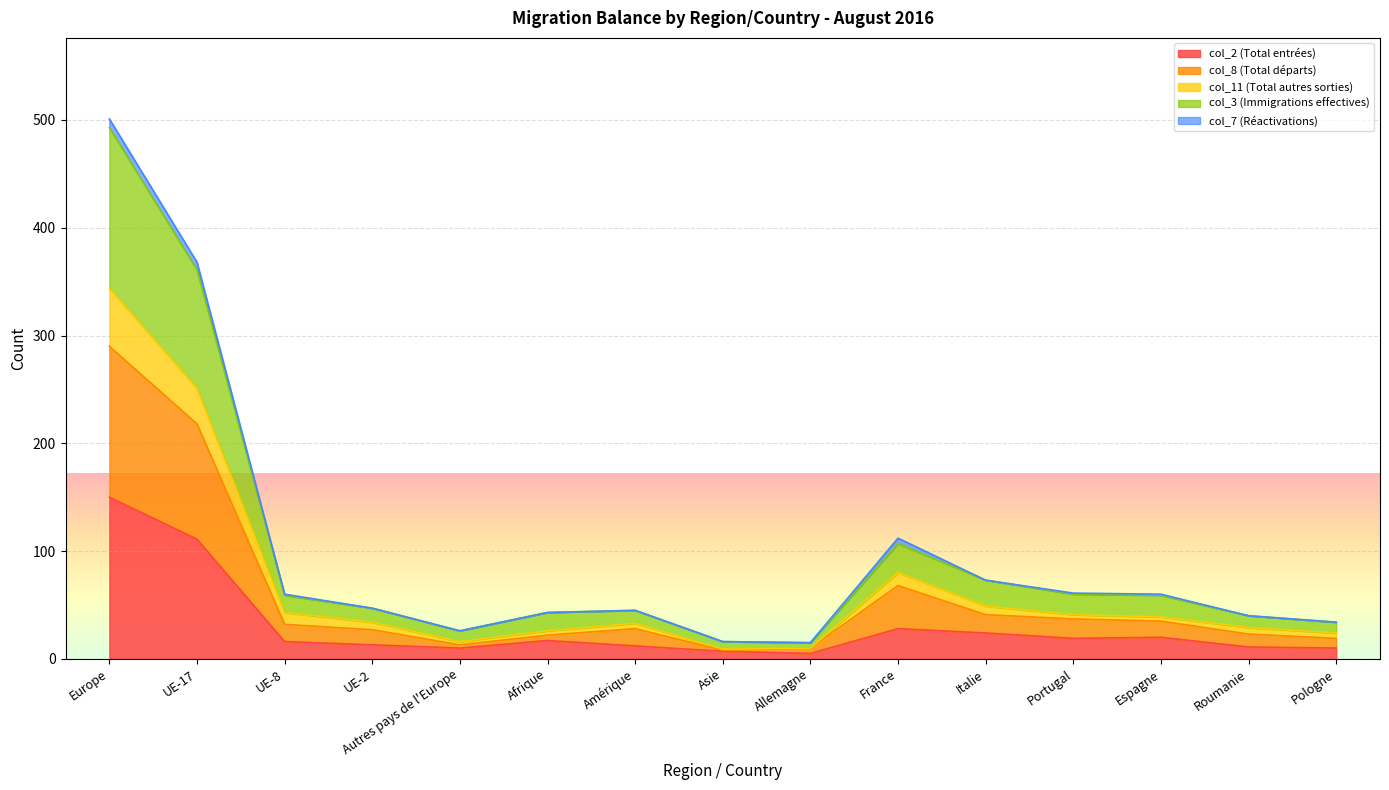

At which label does col_2 (Total entrées) reach its peak?

Europe